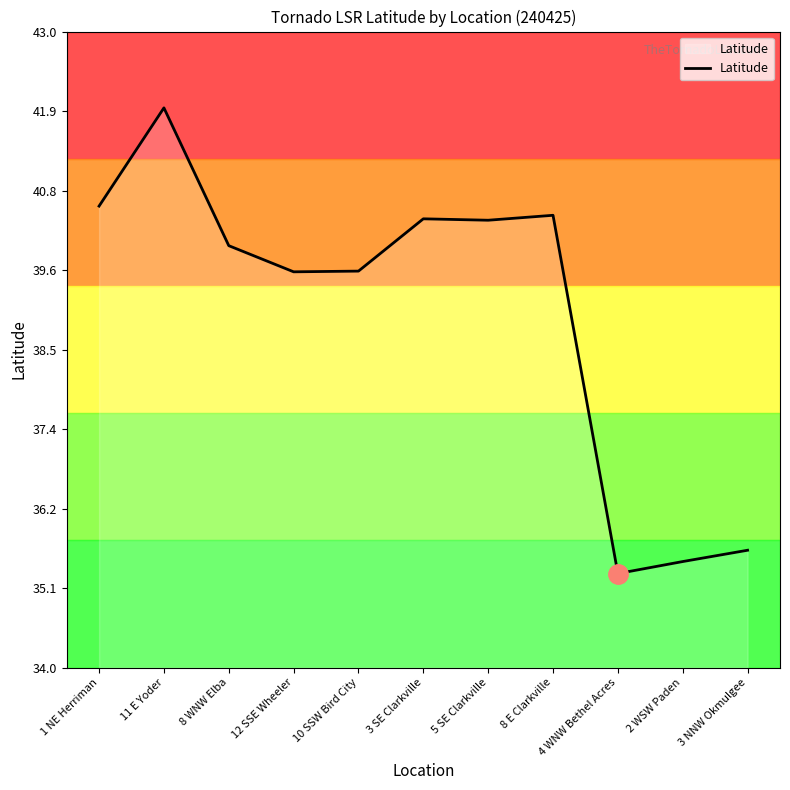

What is the ratio of the value at 8 E Clarkville to the value at 3 SE Clarkville?

1.0